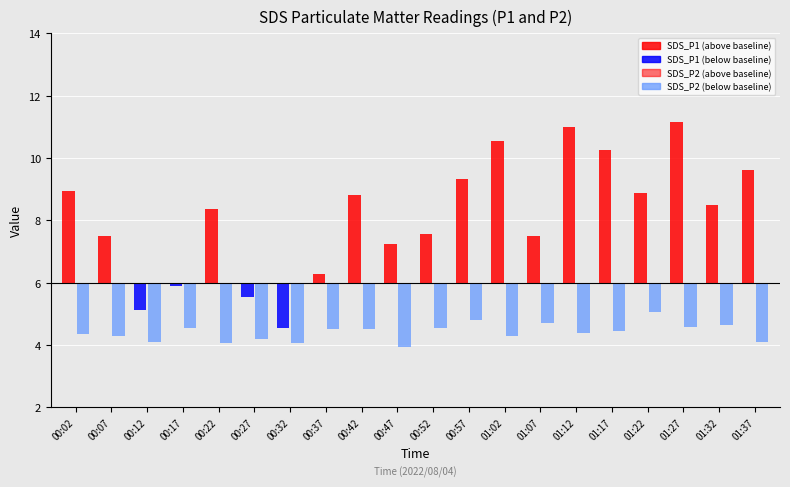

Rank the categories by SDS_P2 value from highest to lowest.

01:22, 00:57, 01:07, 01:32, 01:27, 00:17, 00:52, 00:37, 00:42, 01:17, 01:12, 00:02, 00:07, 01:02, 00:27, 00:12, 01:37, 00:32, 00:22, 00:47